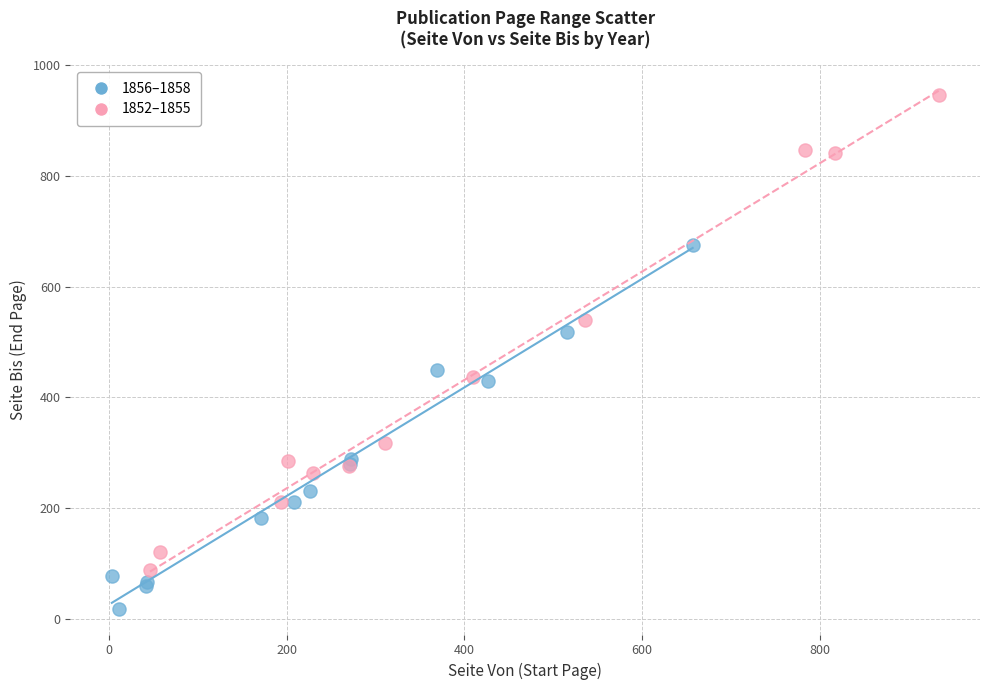

Which series has the widest spread of Y values?

1852–1855